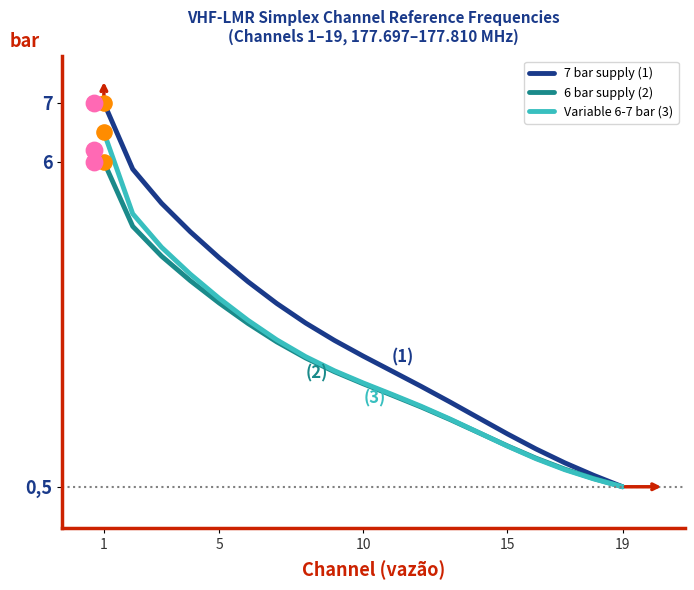

At which category is the sum across all series the highest?

1